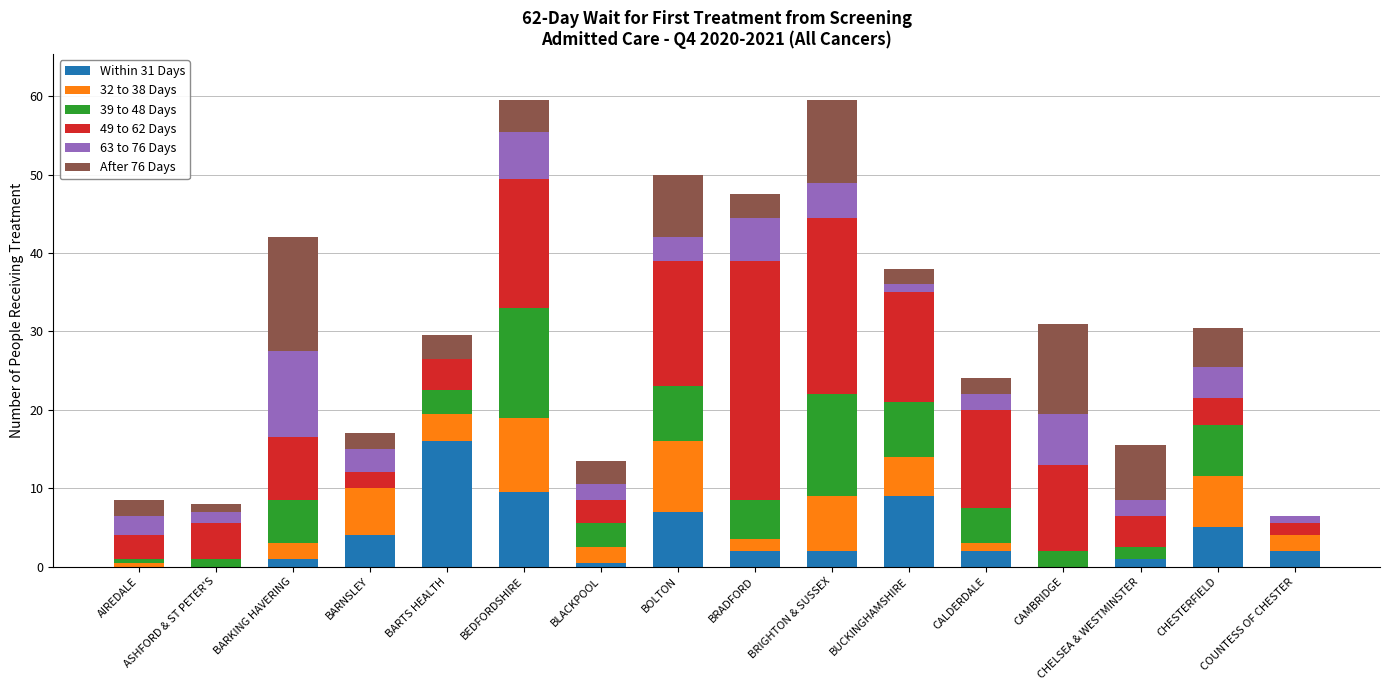

What is the sum of all 63 to 76 Days values?

55.5